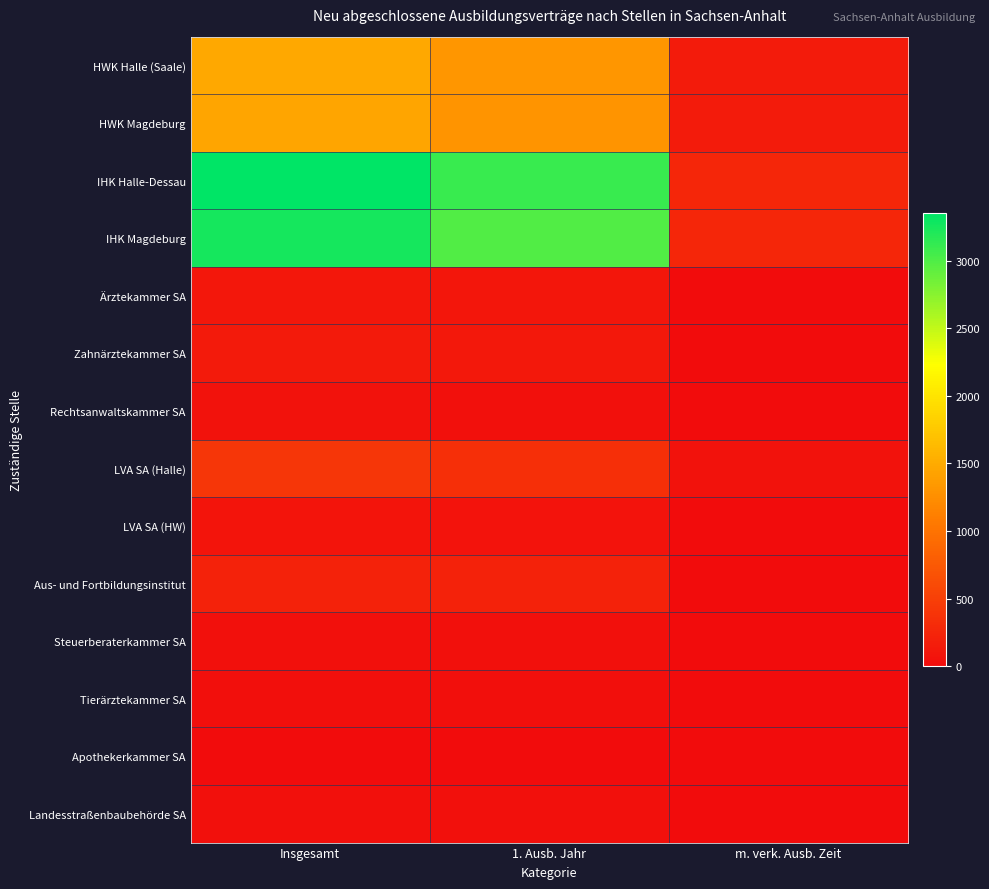

Which category has the highest value across all series?

Insgesamt